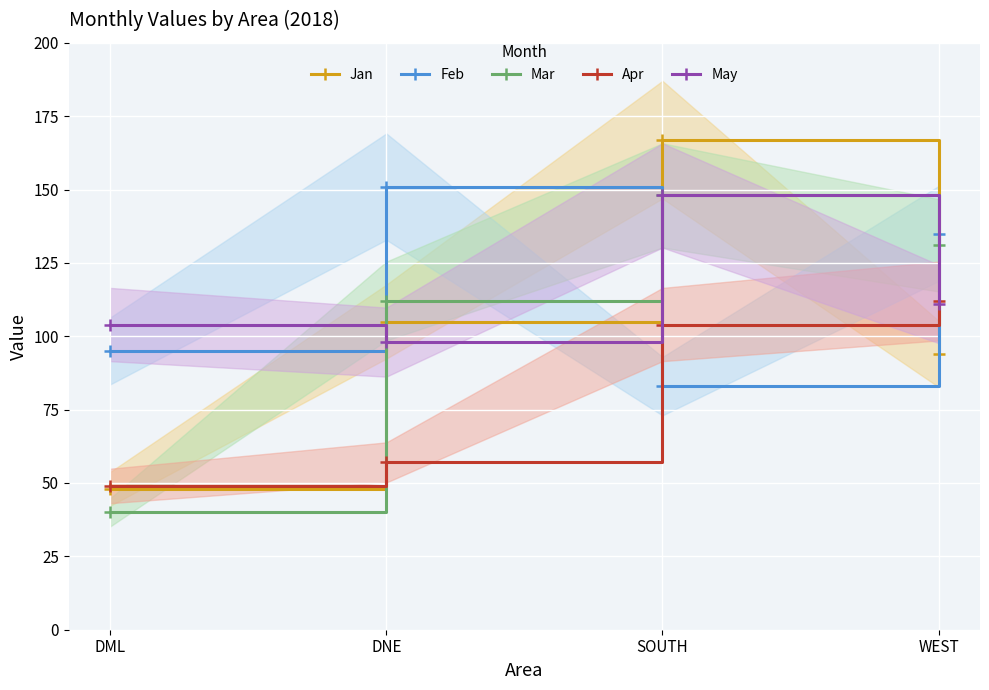

Which series has the largest total across all categories?

Feb